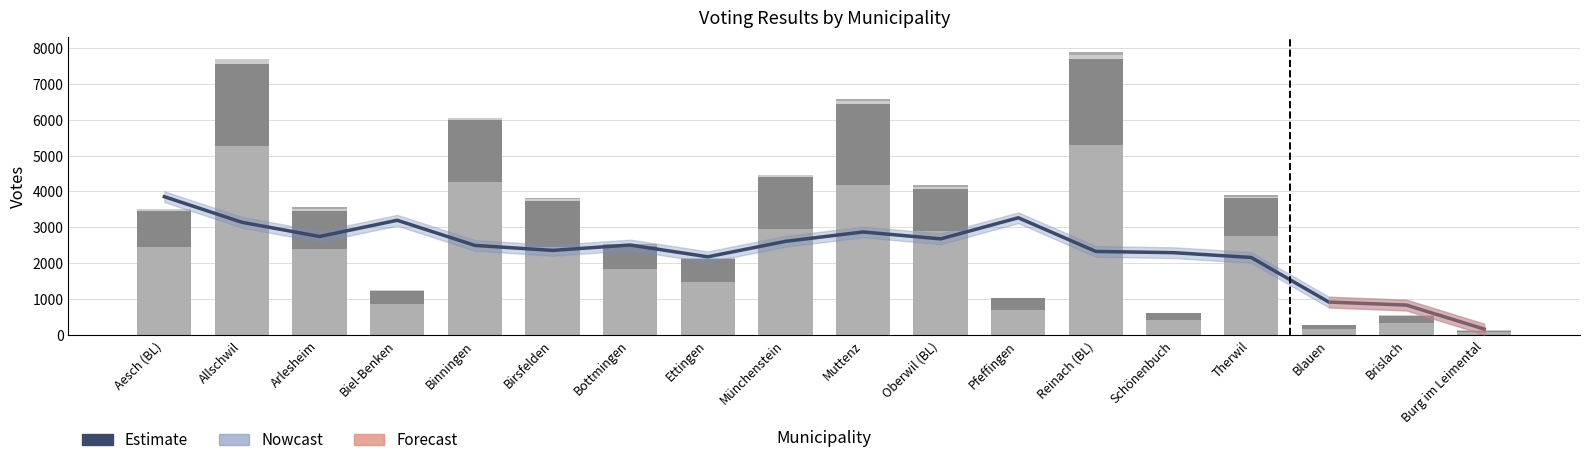

How many data points does each series have?

18